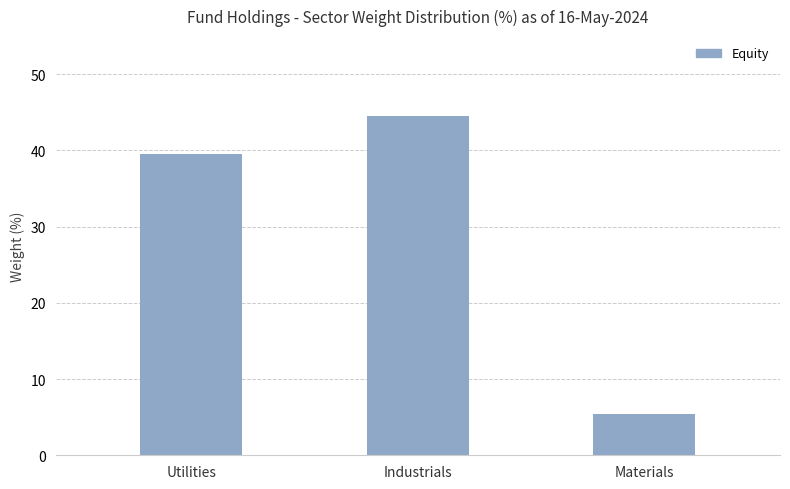

Approximately how many times larger is the value at Materials compared to Utilities?

0.1